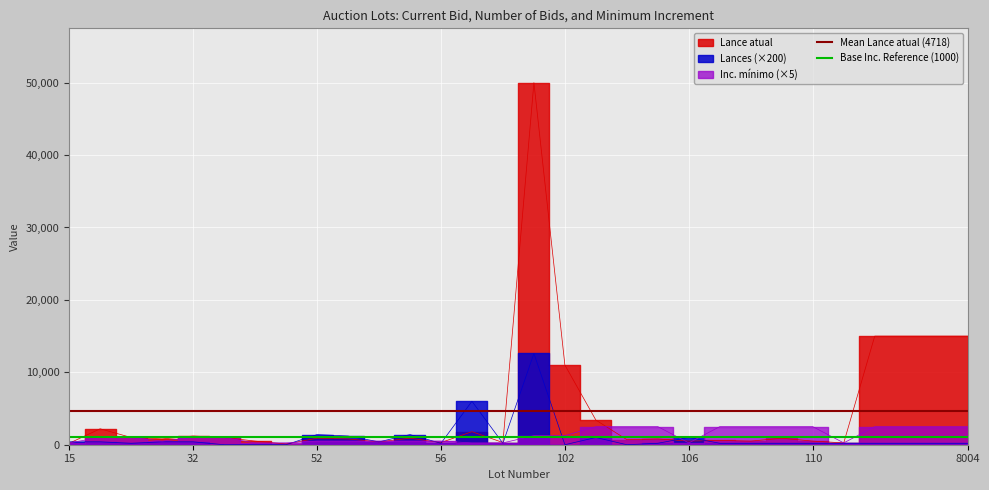

The value of Mean Lance atual (4718) at 15 is 4718. True or false?

True